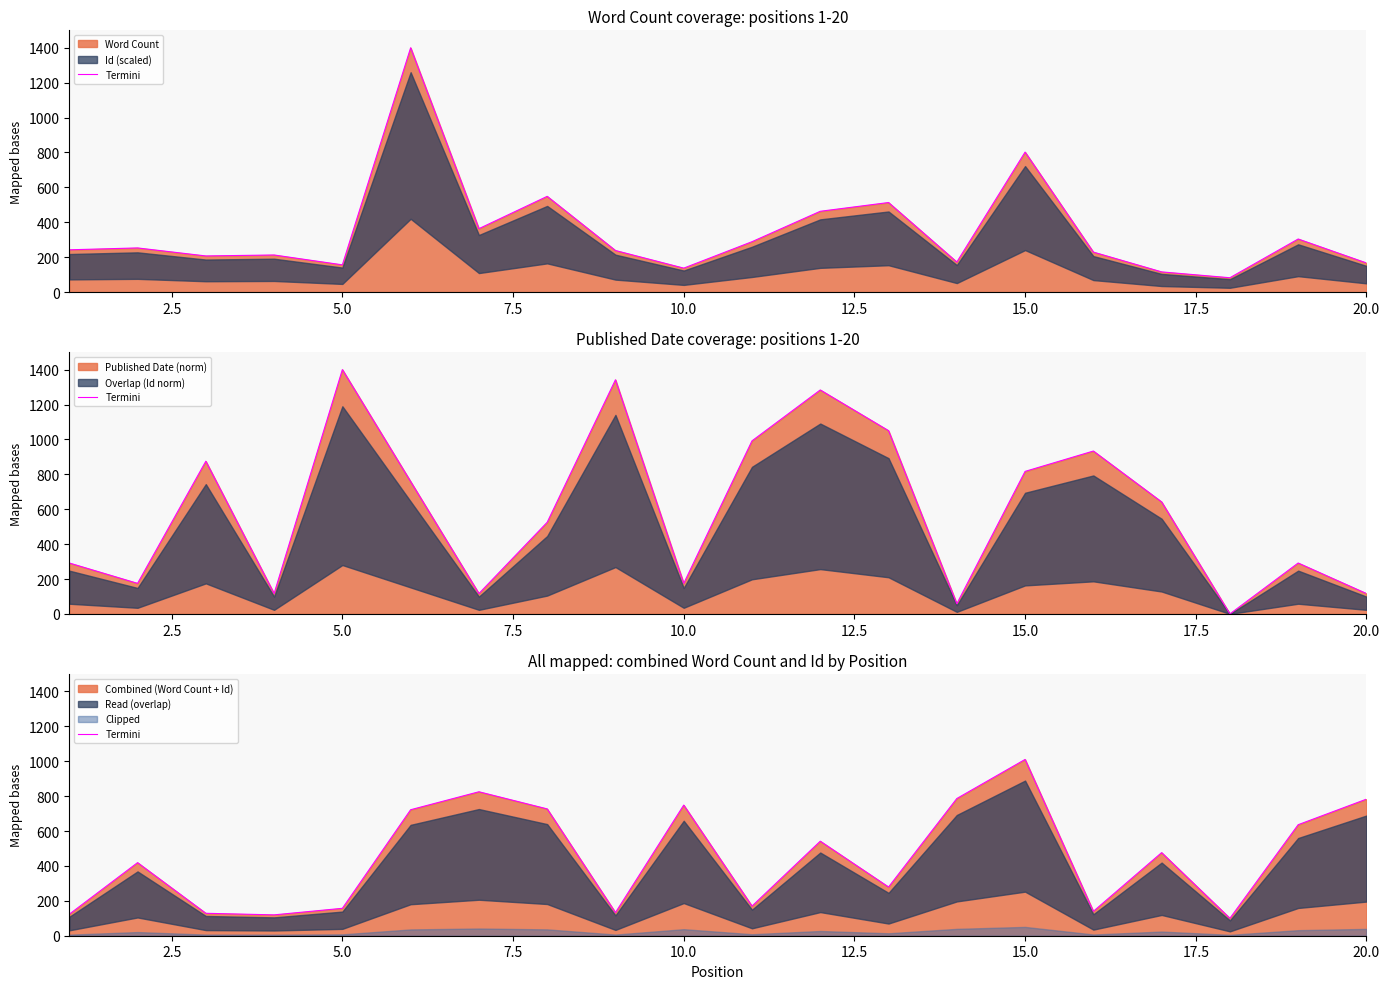

How many points are higher than both their immediate neighbors (excluding endpoints)?

6